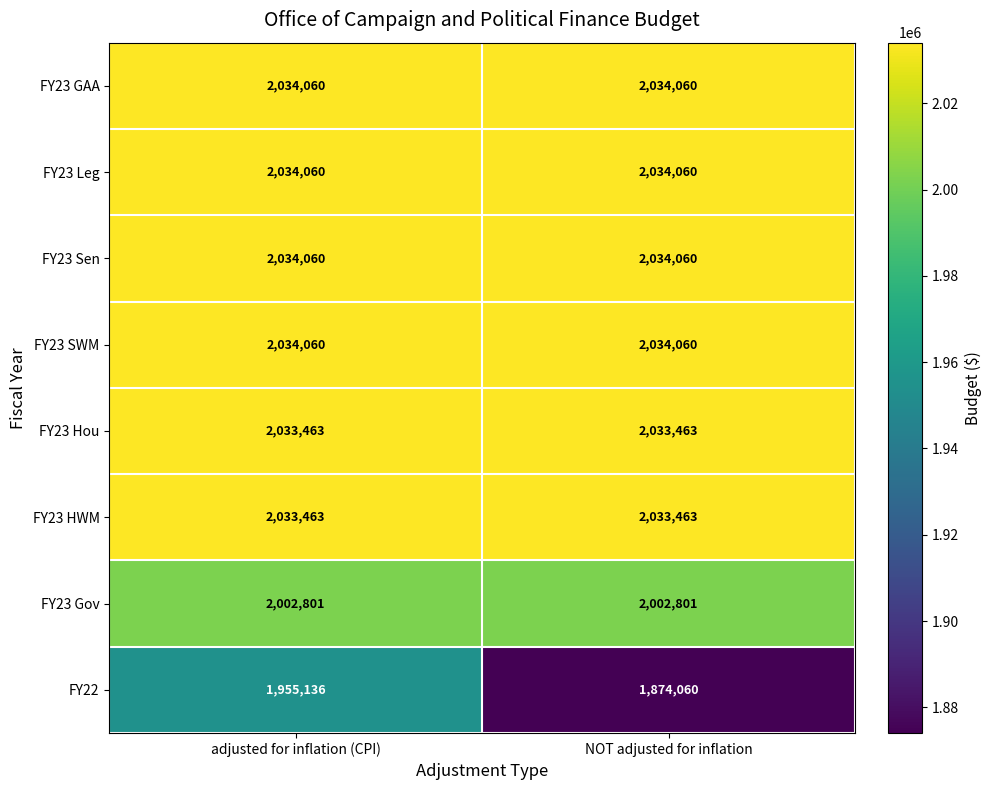

The value of FY23 Leg at NOT adjusted for inflation is 710065. True or false?

False